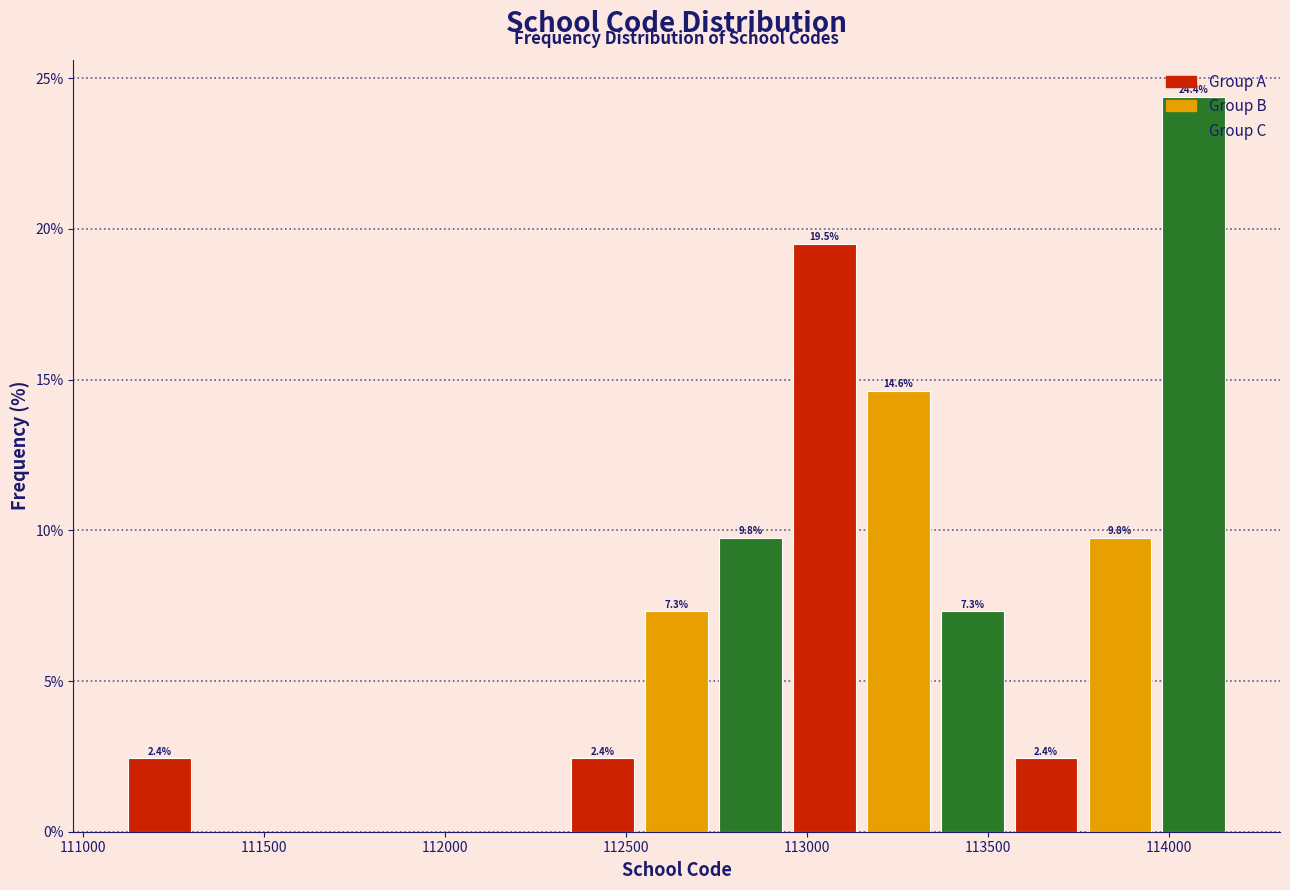

Over which range of the x-axis is the bar tallest?

113950 to 114150